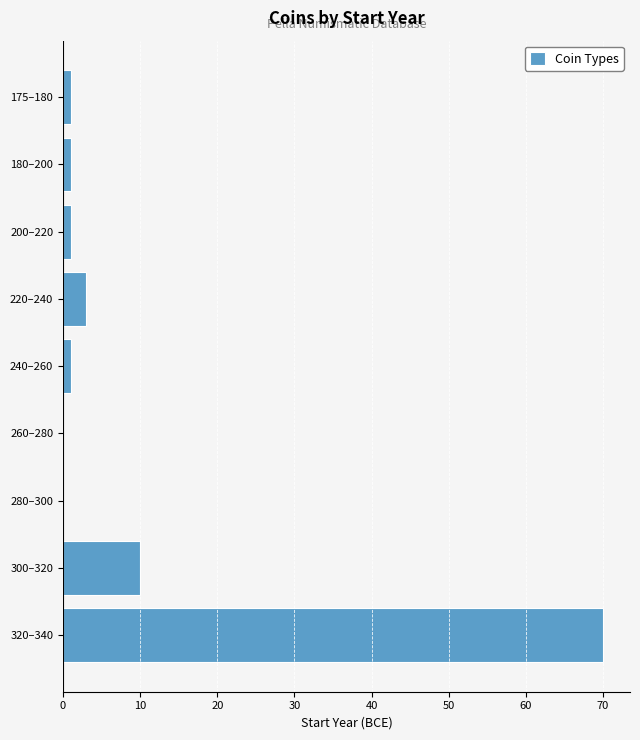

Reading bottom to top, list all the values displayed in this chart.

320–340=70	300–320=10	280–300=0	260–280=0	240–260=1	220–240=3	200–220=1	180–200=1	175–180=1